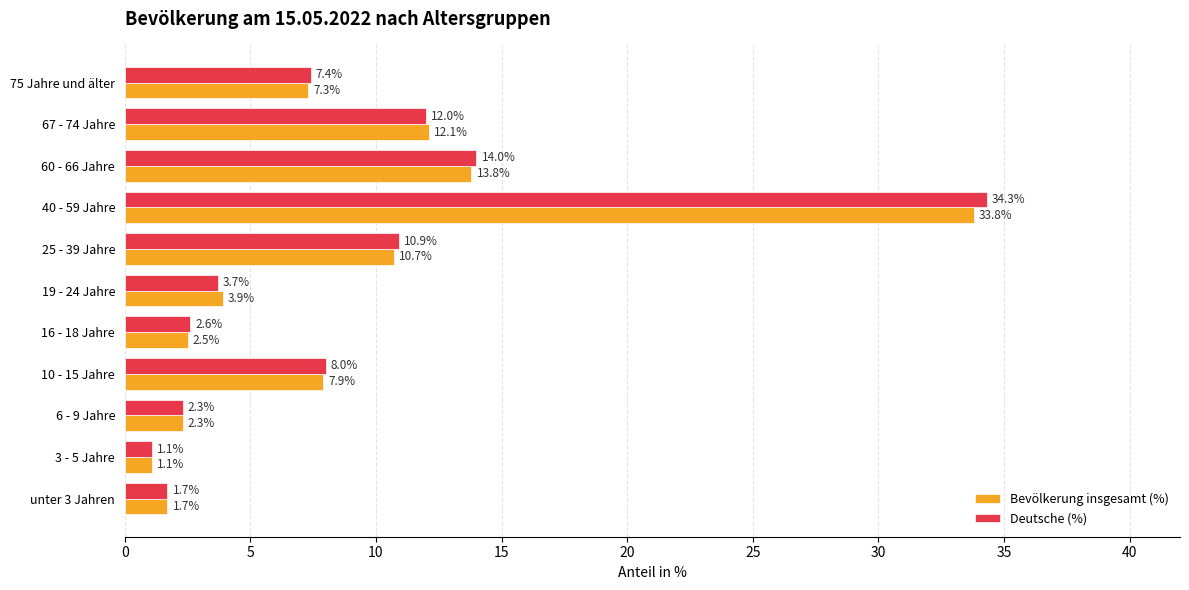

Is the value of Deutsche (%) at 19 - 24 Jahre greater than the value of Bevölkerung insgesamt (%) at 67 - 74 Jahre?

No